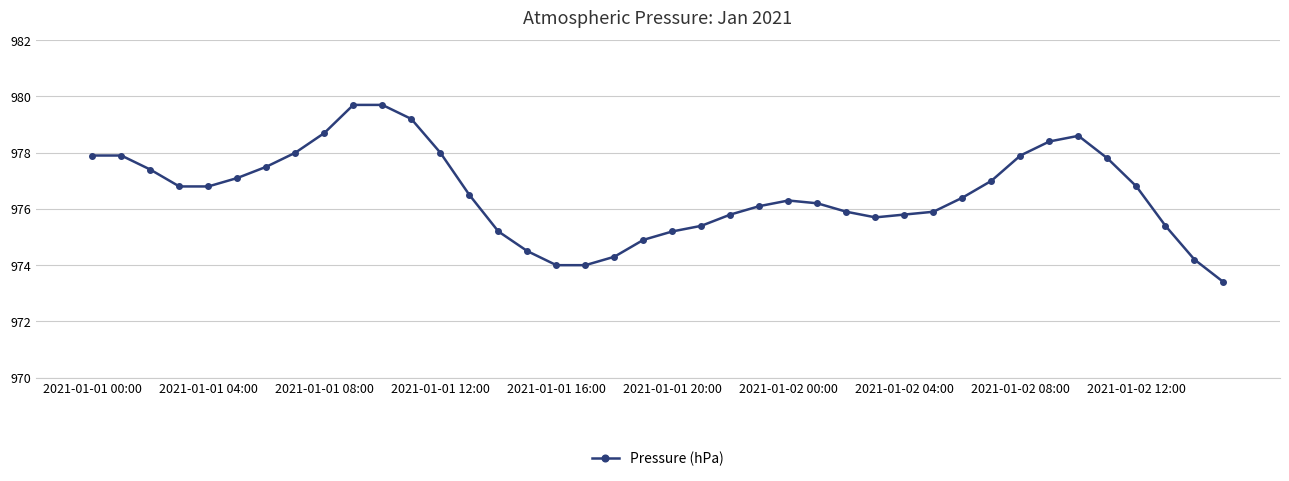

What is the difference between the second highest and second lowest values?

5.7